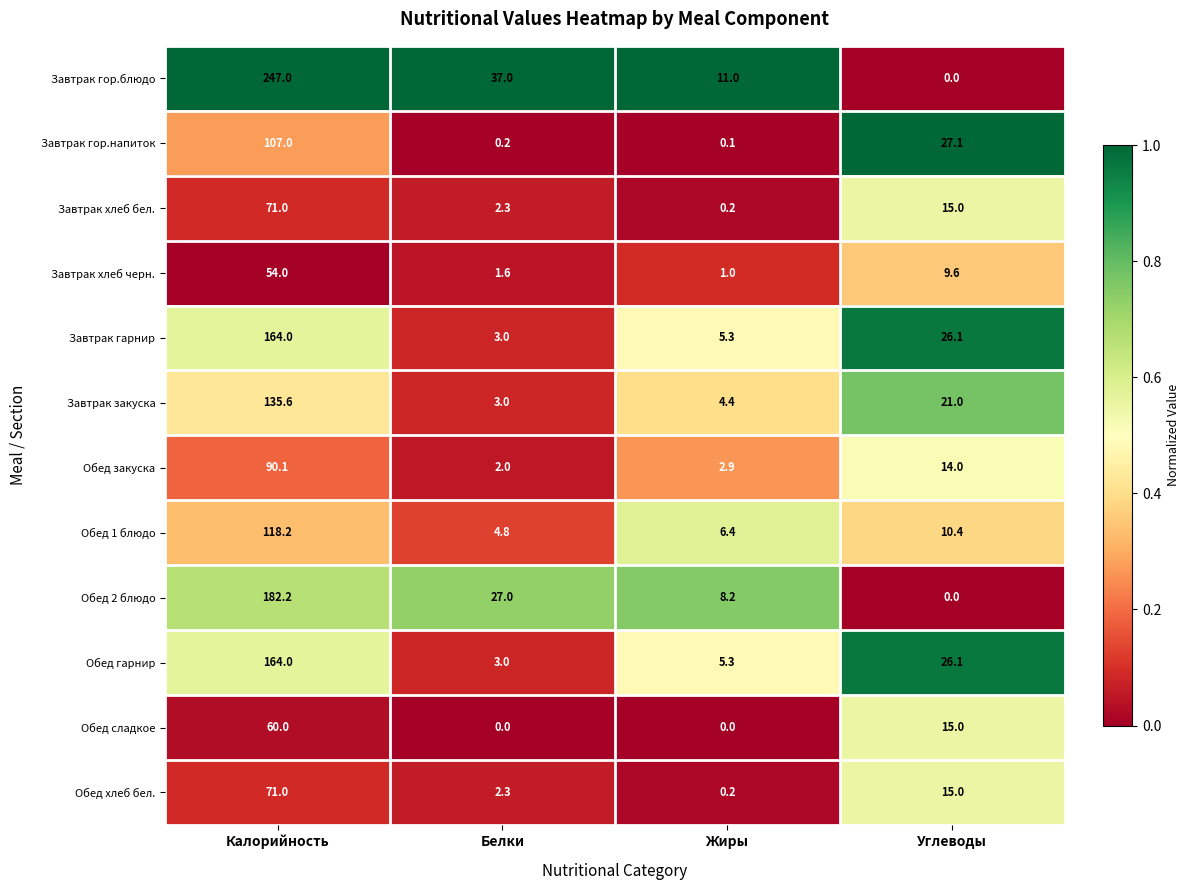

What is the approximate value of Завтрак гарнир at Белки?

3.0